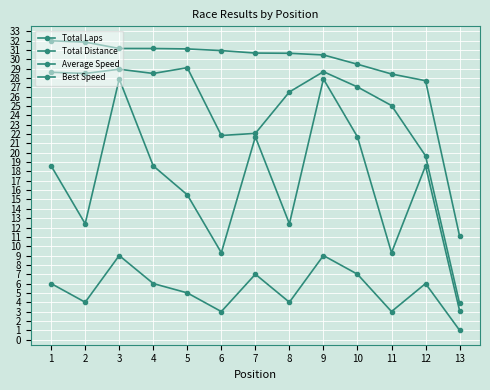

How many lines are shown in the chart?

4